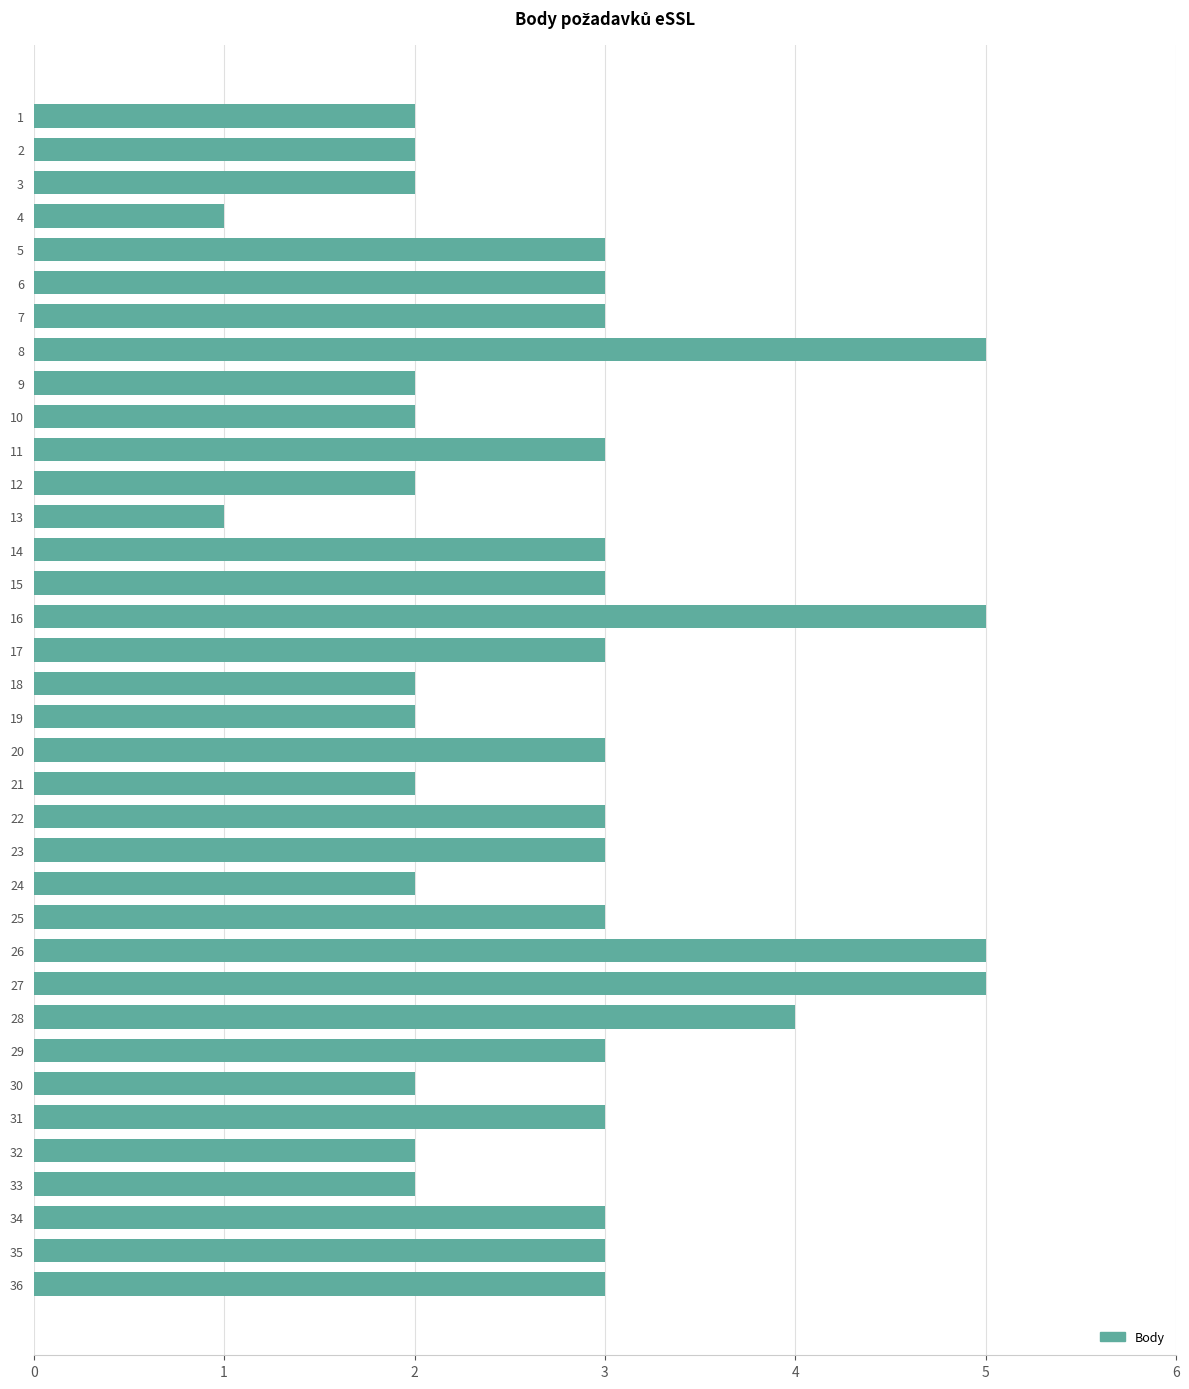

Is it true that the value at 18 is 3?

False